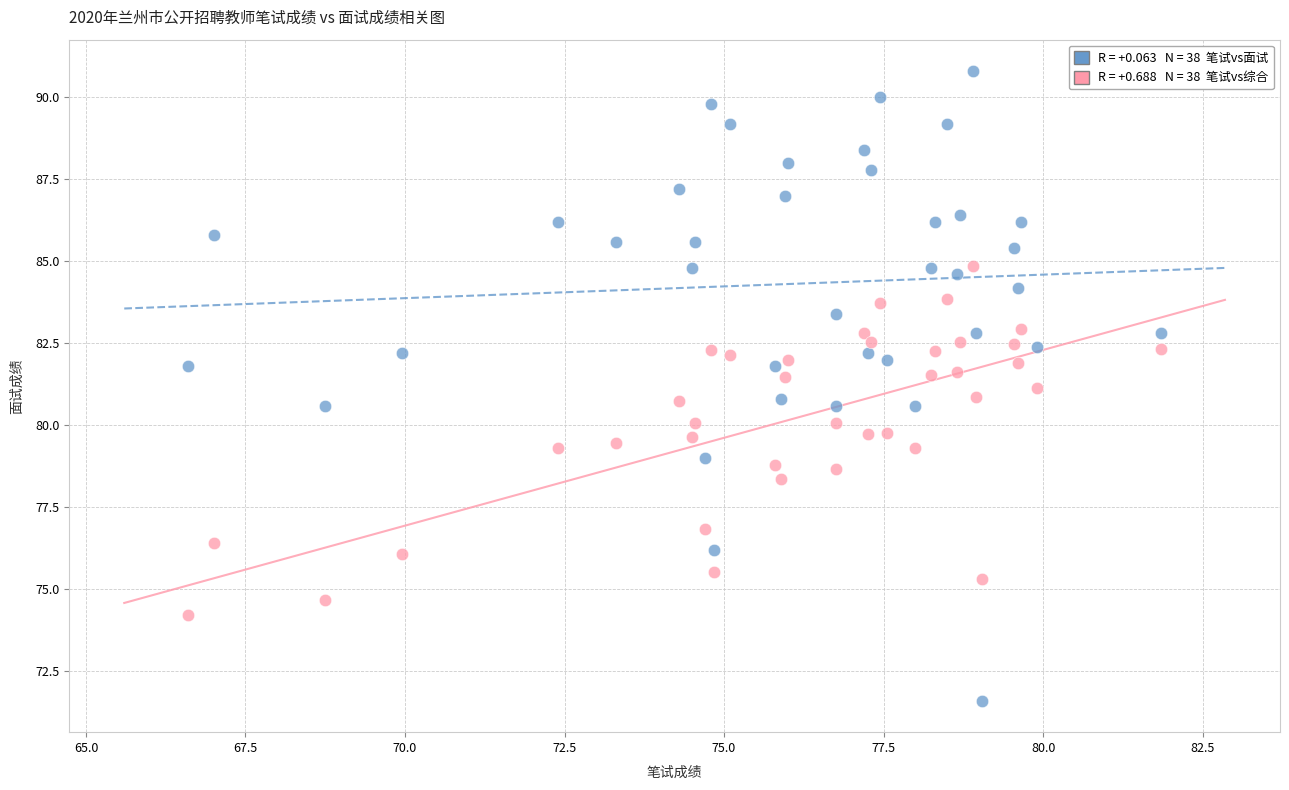

Across all data points, what is the range of Y values (max minus min)?

19.2